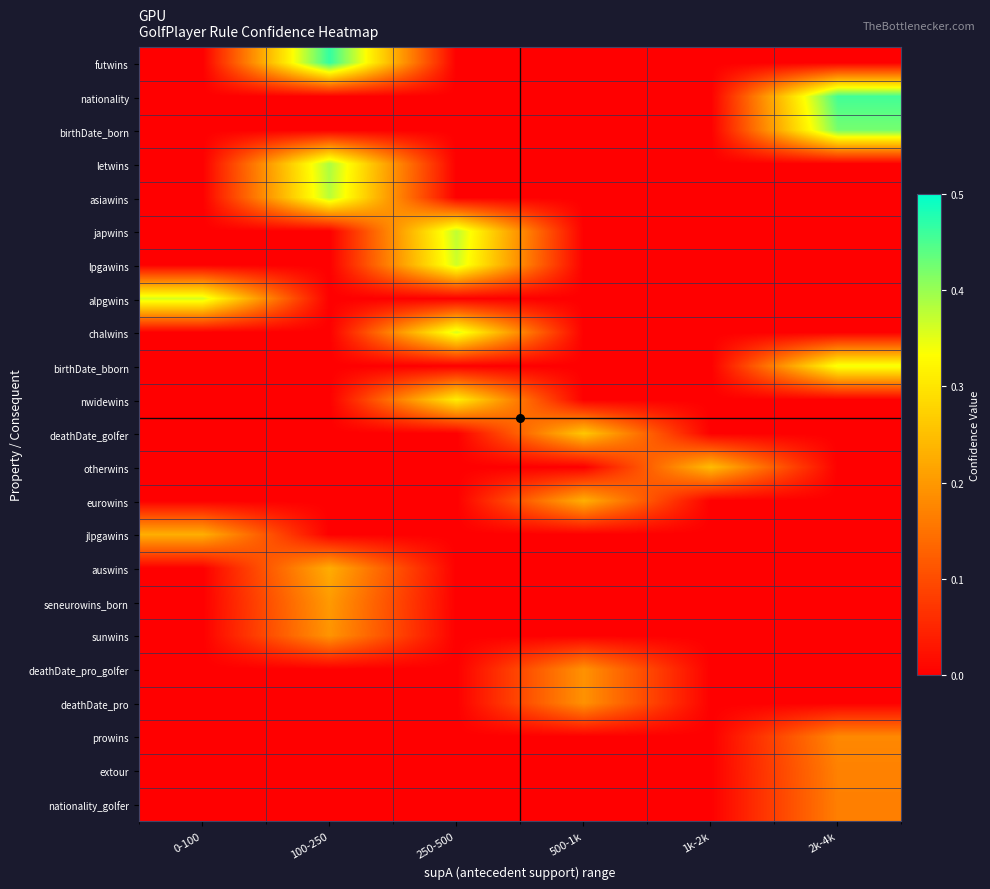

Which series changed the most between 0-100 and 2k-4k?

nationality